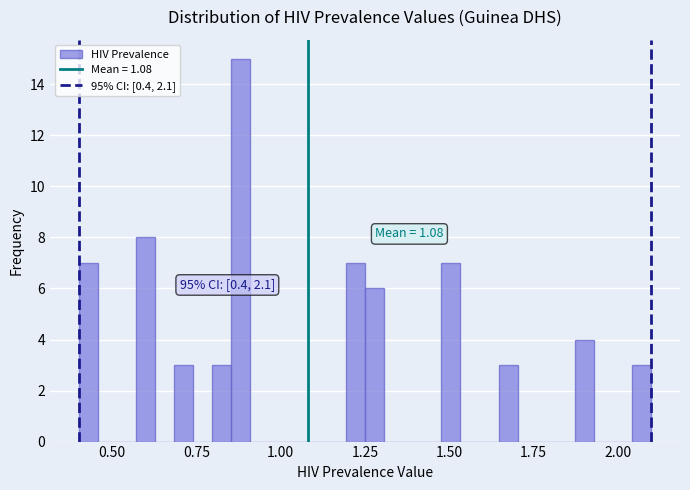

Around what value on the x-axis is the tallest bar? Give the approximate position of its centre, as read against the axis.

0.90